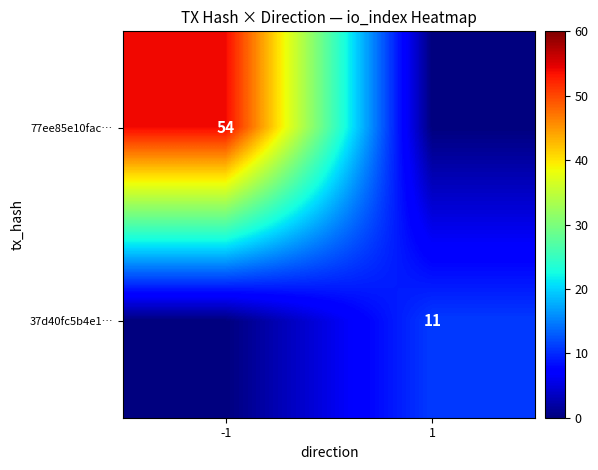

Is it true that 37d40fc5b4e1… equals 11 at 1?

True